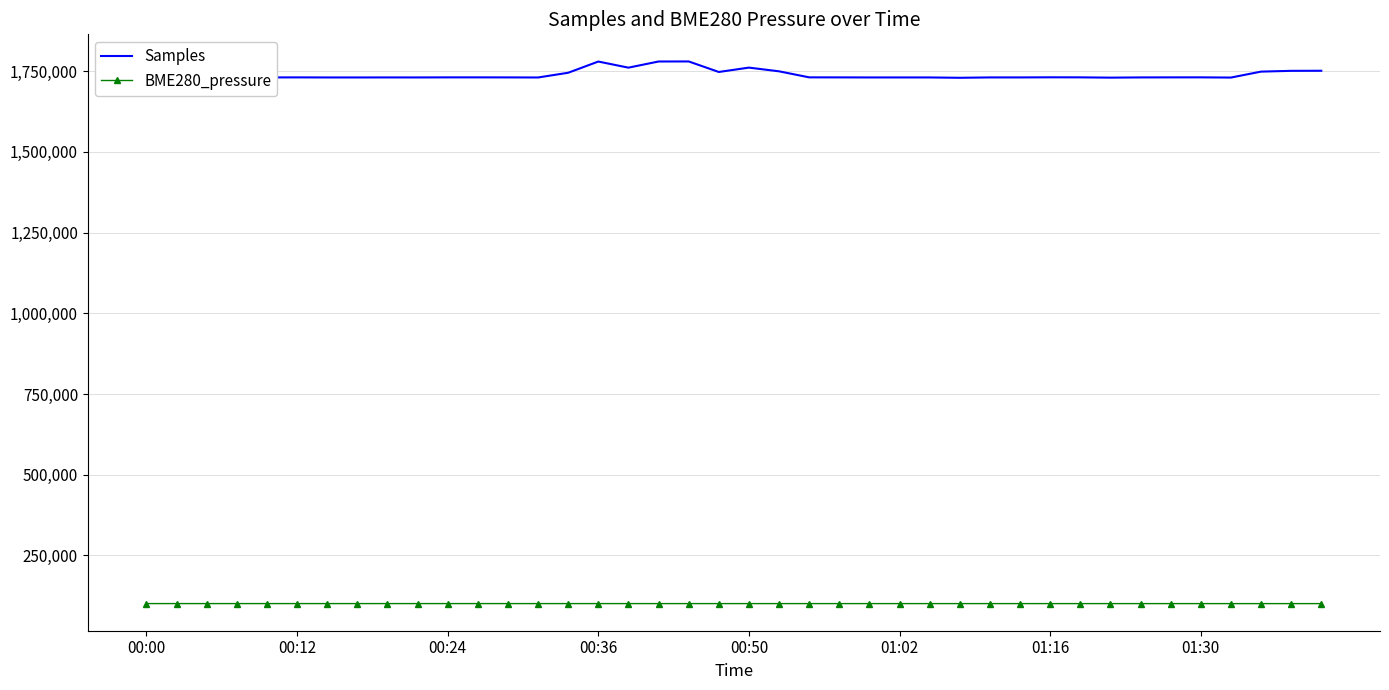

True or false: BME280_pressure has more than 0 points higher than both neighbors.

True